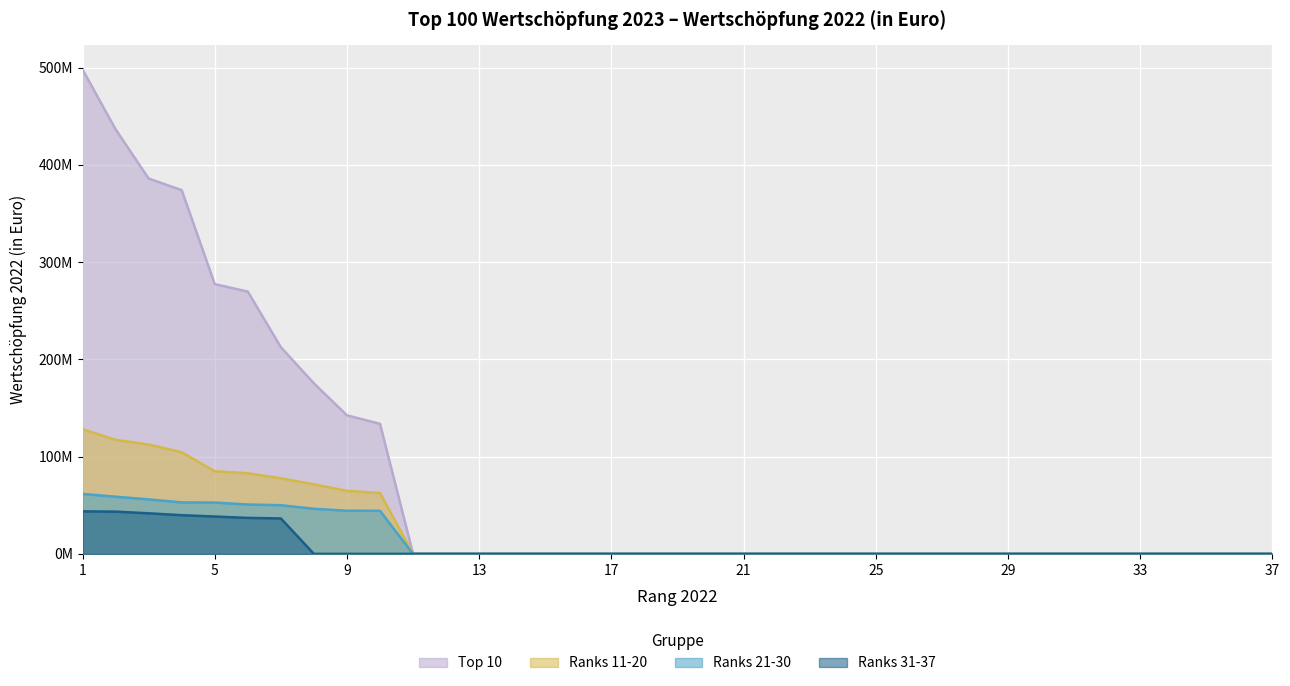

List the labels in order of Ranks 11-20 value, largest first.

1, 2, 3, 4, 5, 6, 7, 8, 9, 10